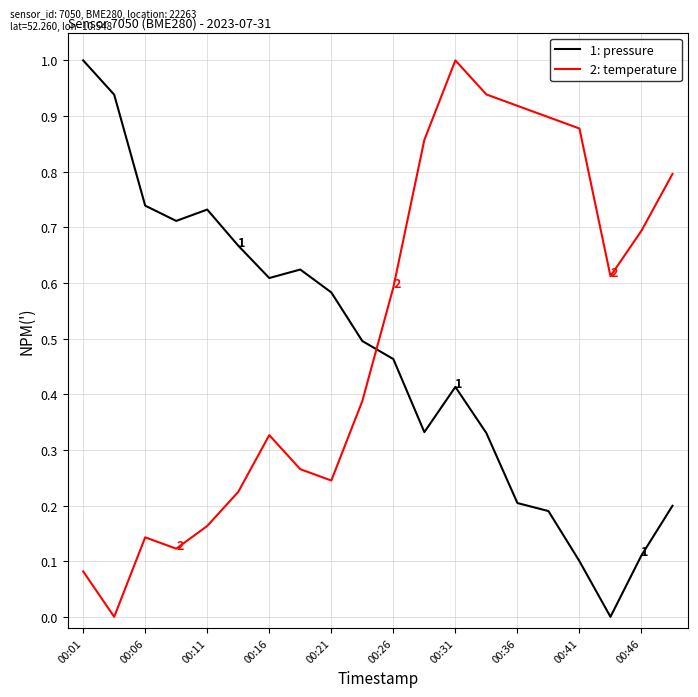

What is the greatest value displayed?

1.0